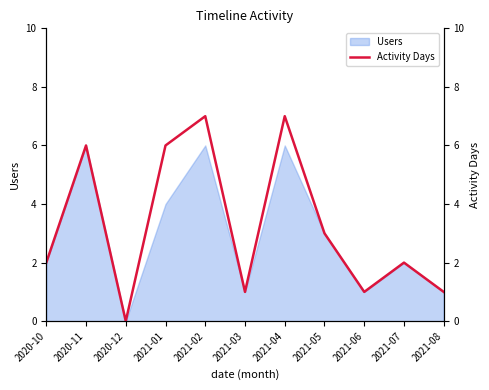

What is the maximum value shown in the chart?

7